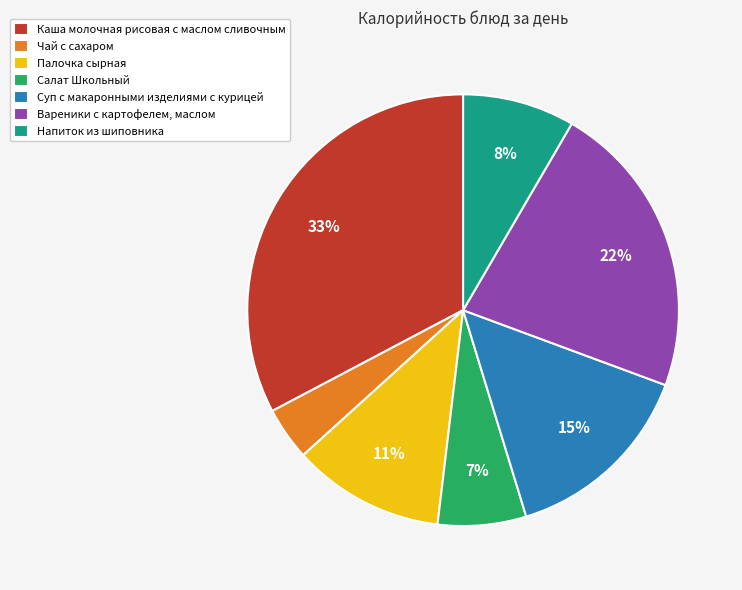

The Палочка сырная slice represents 1% of the pie. True or false?

False